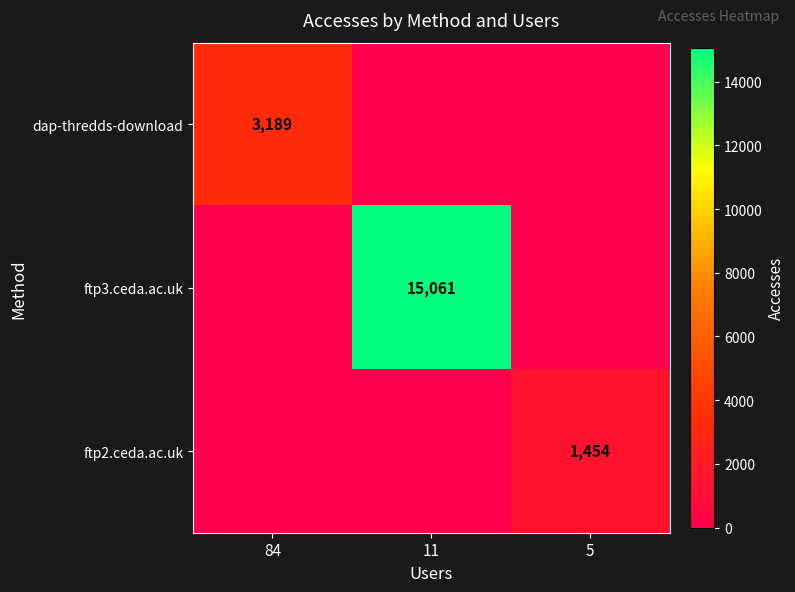

The dap-thredds-download series shows 2230 at 84. True or false?

False